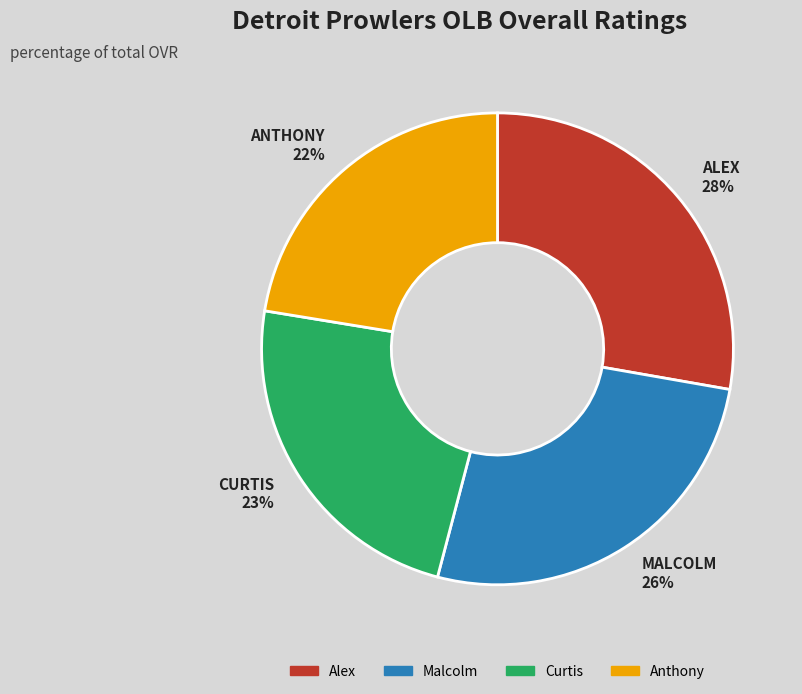

Which category has the smallest portion of the pie?

Anthony